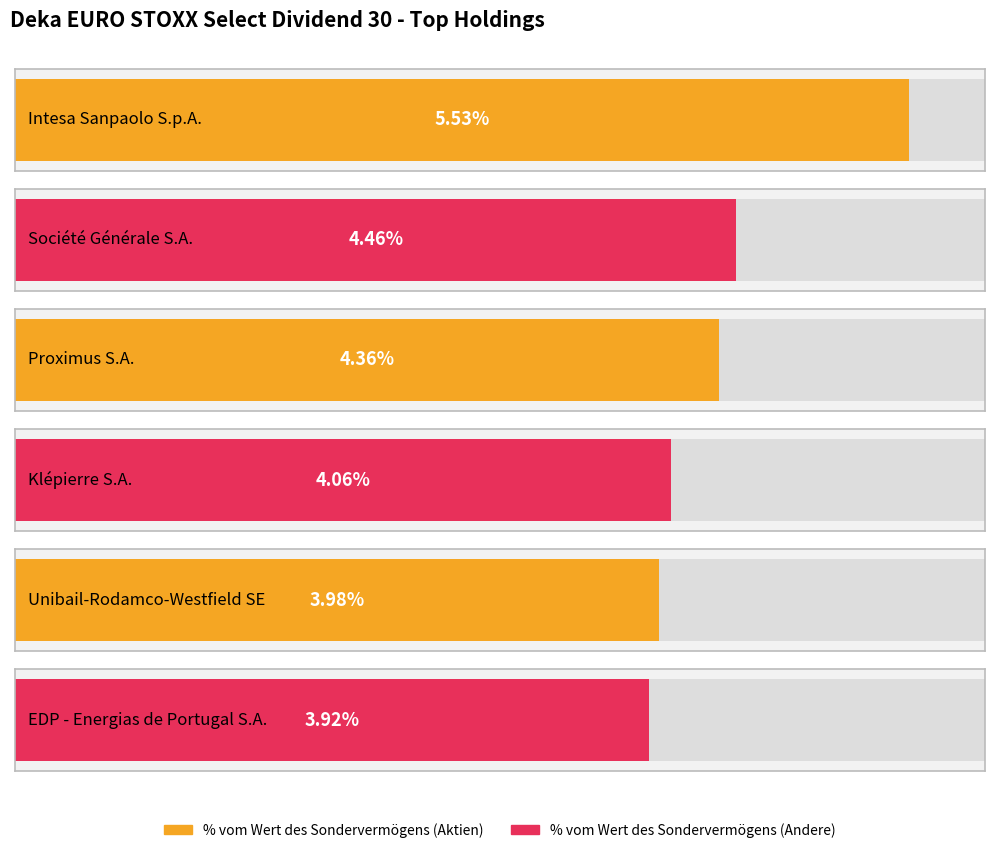

Does the chart contain stacked bars?

No